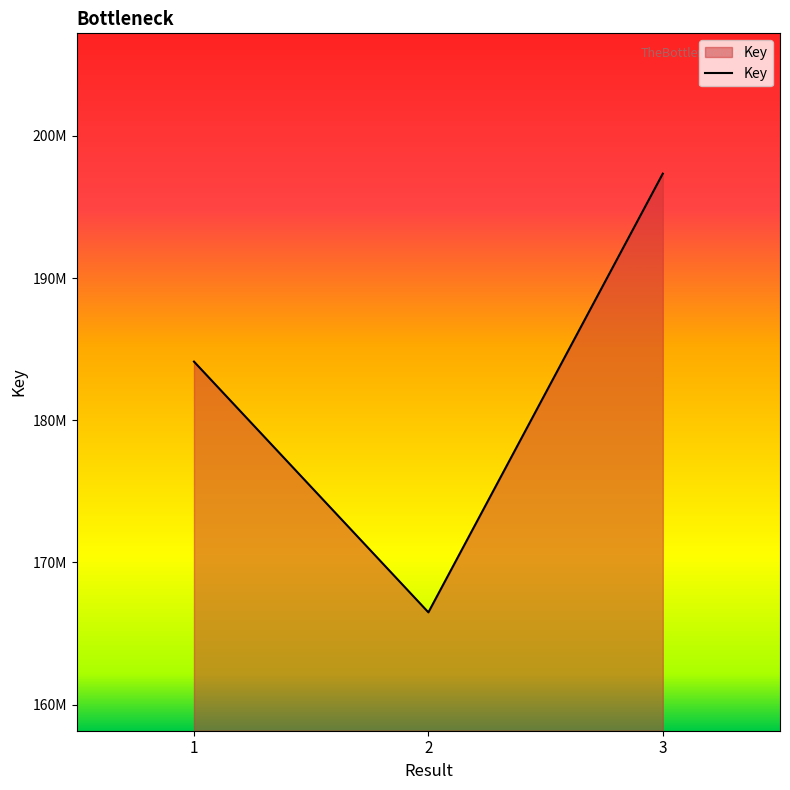

Is this an area chart (filled region under the line)?

Yes